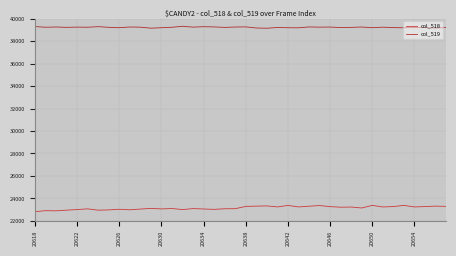

What is the maximum value shown in the chart?

39322